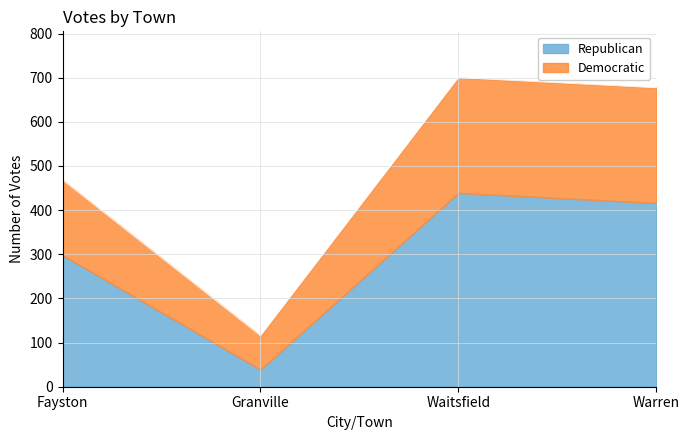

What is the change in value from Fayston to Warren?

+209